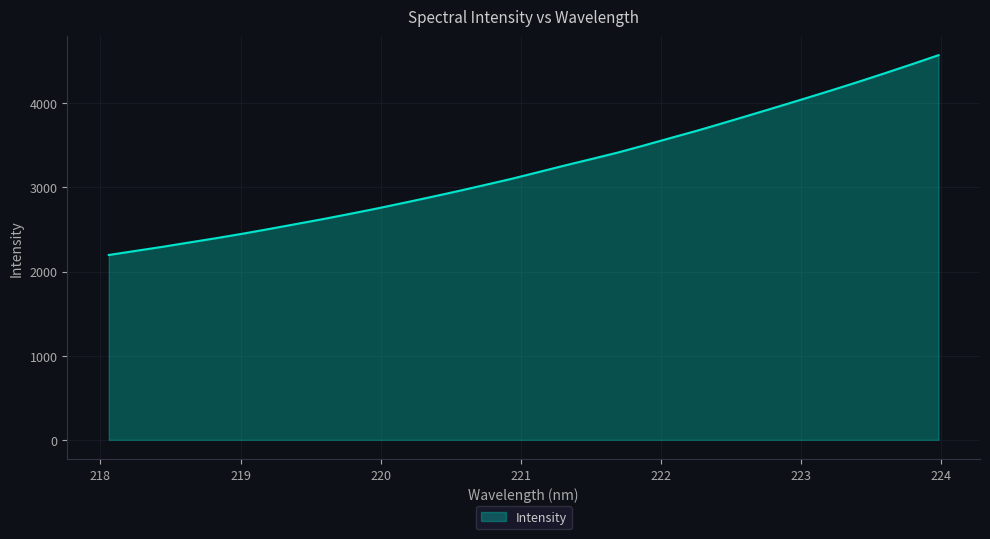

Count the number of categories in the chart.

32